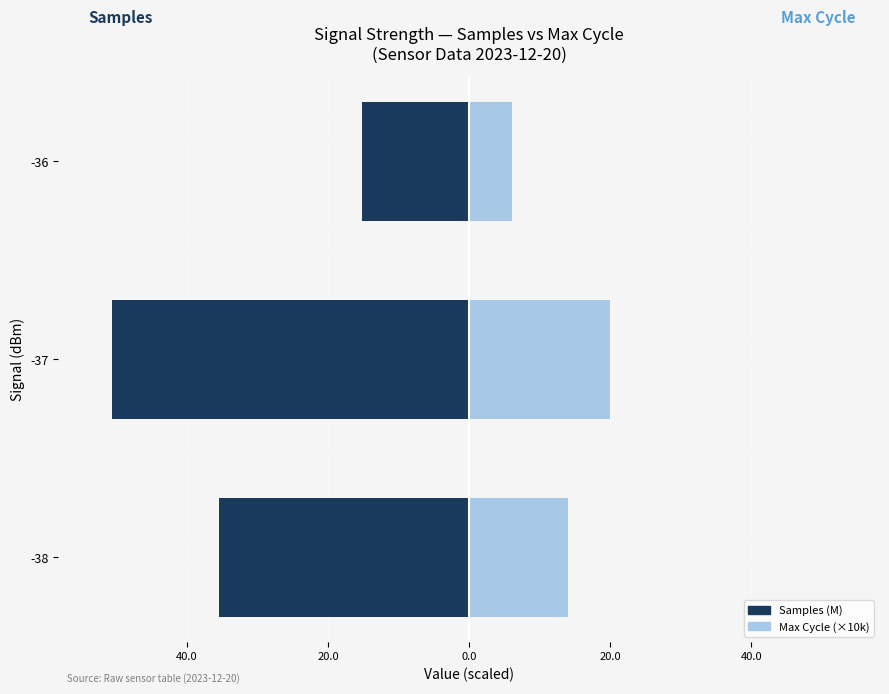

Read the Max Cycle (×10k) value at -36.

6.0